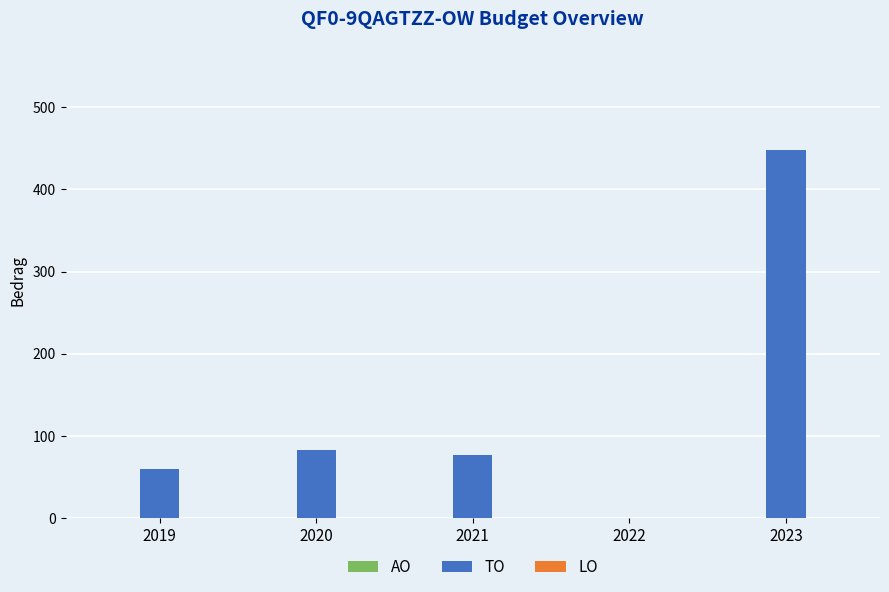

Approximately how many times larger is the value at 2020 compared to 2019?

1.4